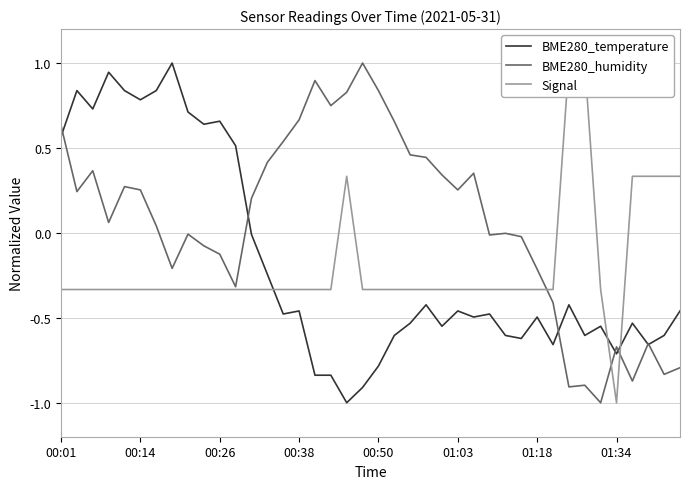

True or false: BME280_temperature has a value of 1.2 at 00:50.

False